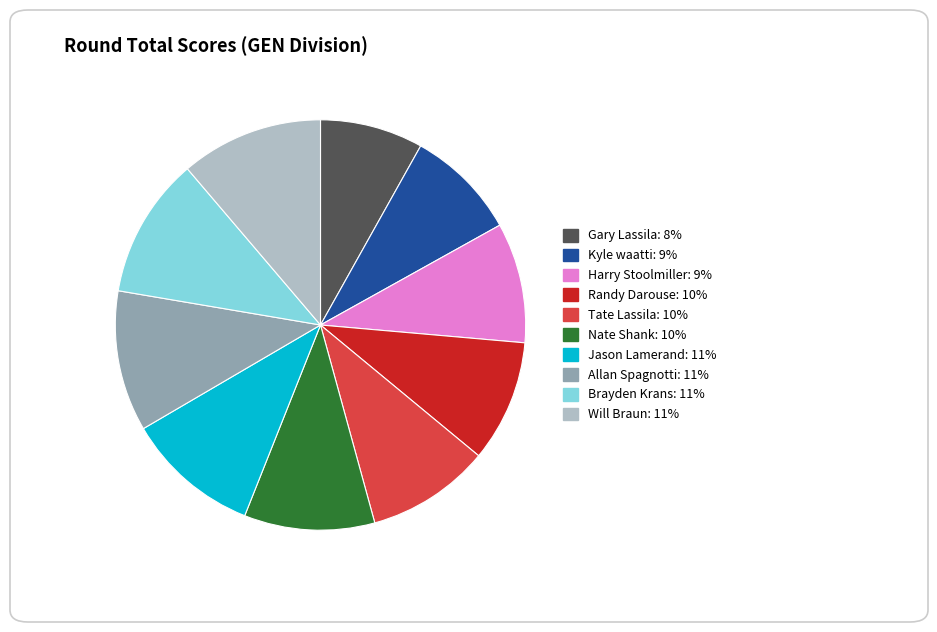

Does Nate Shank account for over 50% of the chart?

No